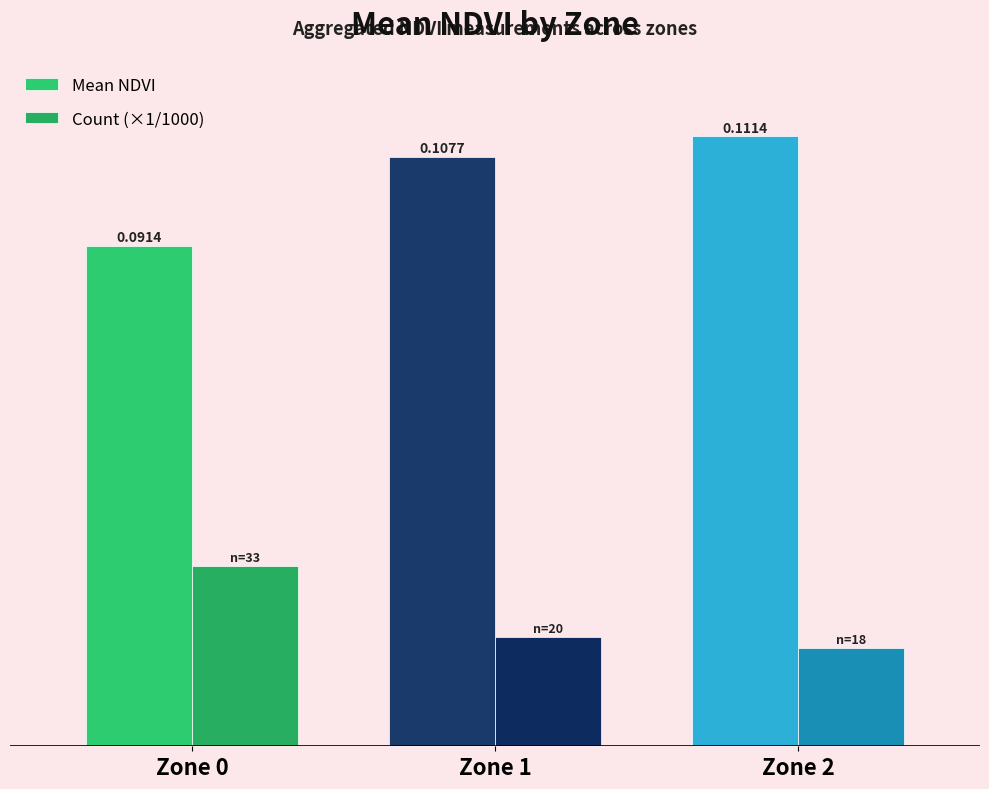

At which category does the chart reach its peak across all series?

Zone 2